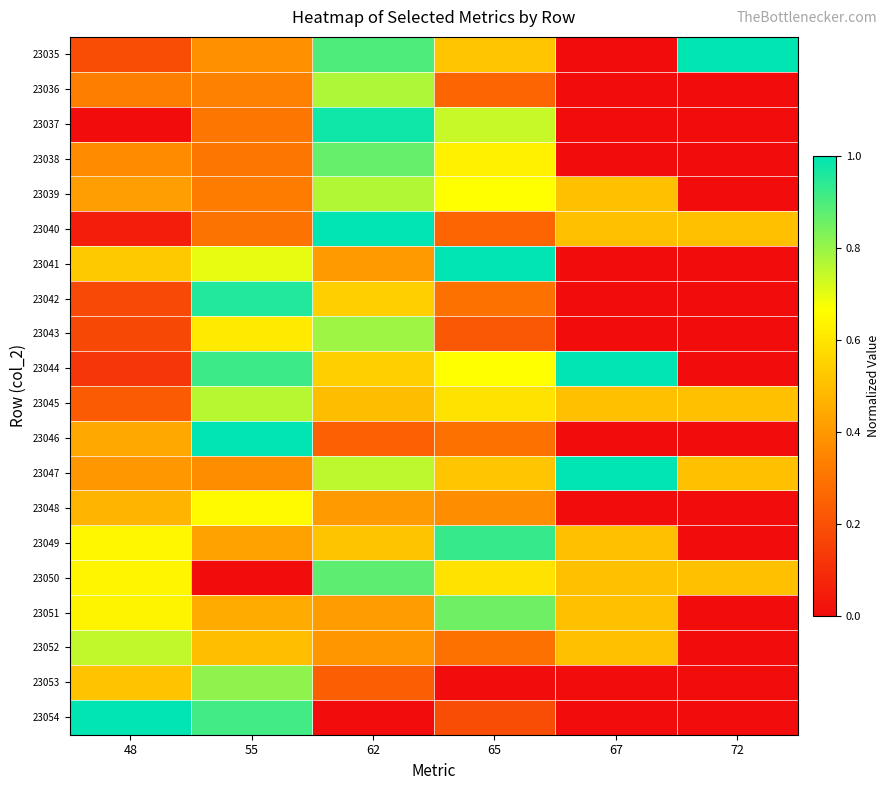

Between 48 and 72, which series saw the biggest shift?

23054